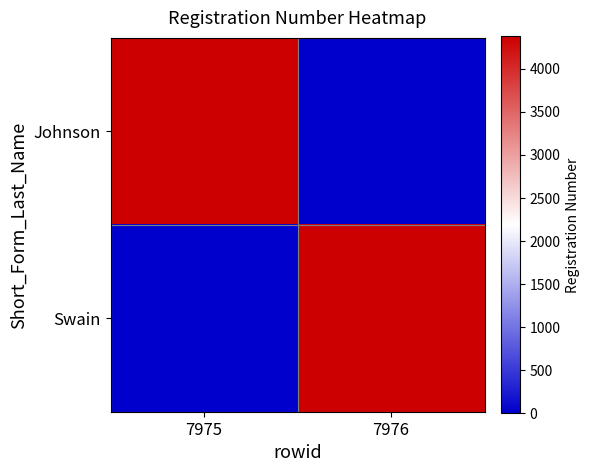

Reading left to right, list all the values displayed in this chart.

Johnson: 7975=4375	7976=0
Swain: 7975=0	7976=4375